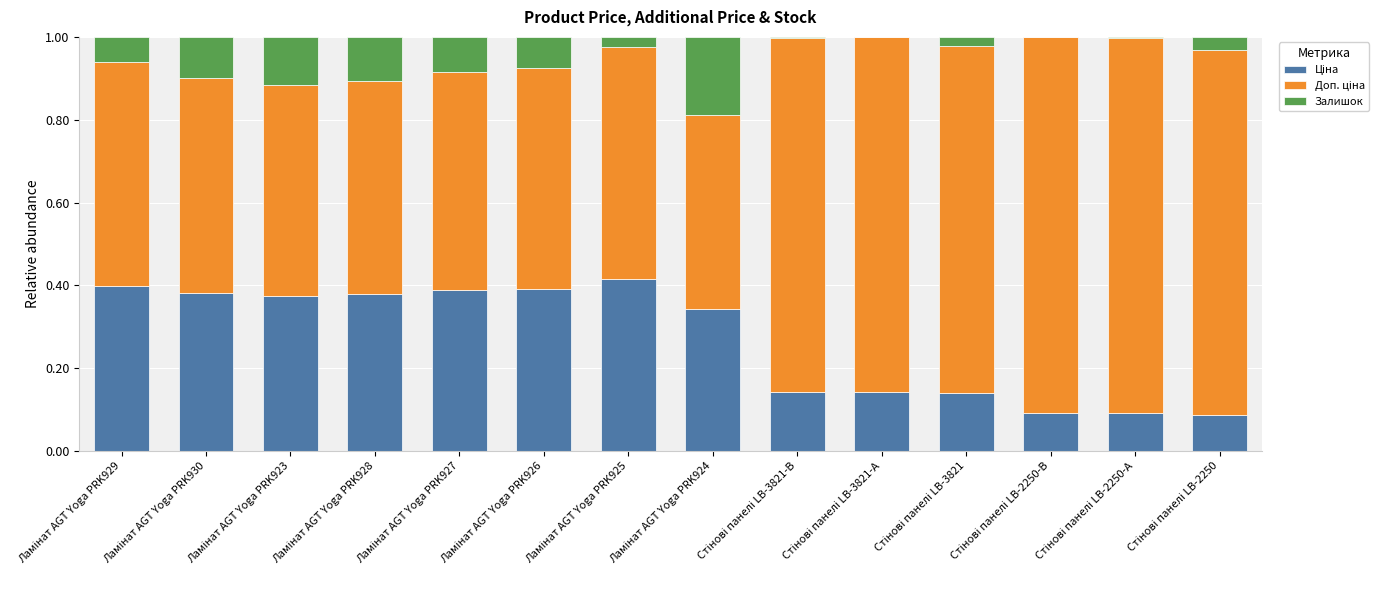

How many categories are shown in the chart?

14